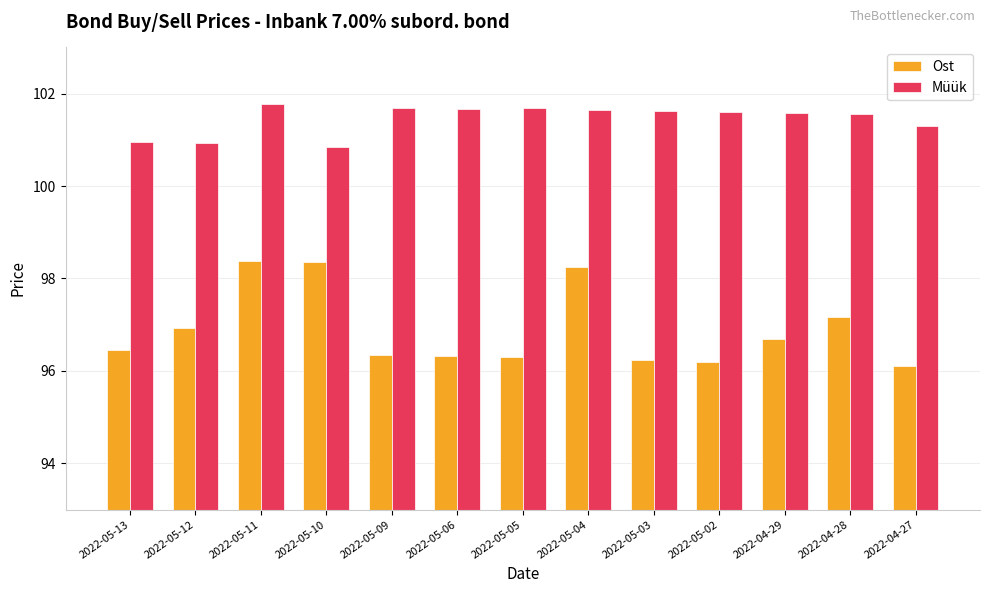

What is the minimum value for Ost?

96.1